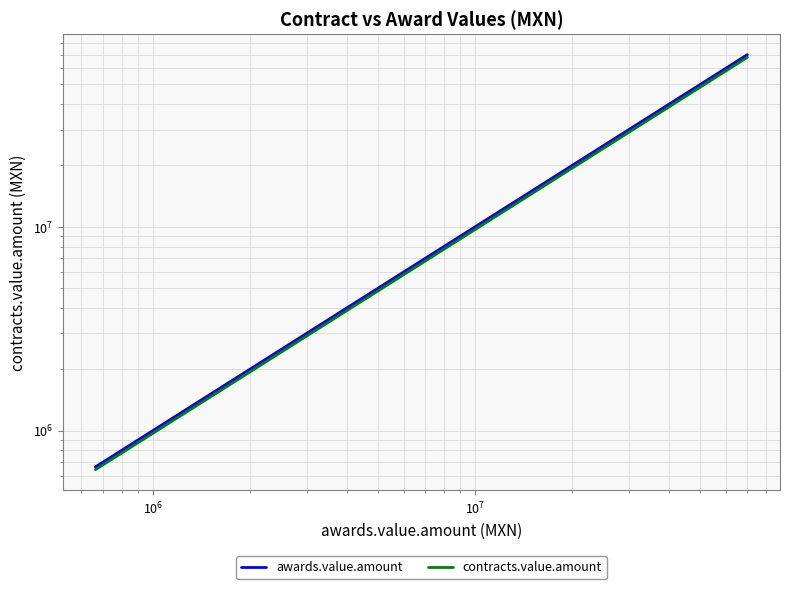

What is the greatest value displayed?

70000000.0